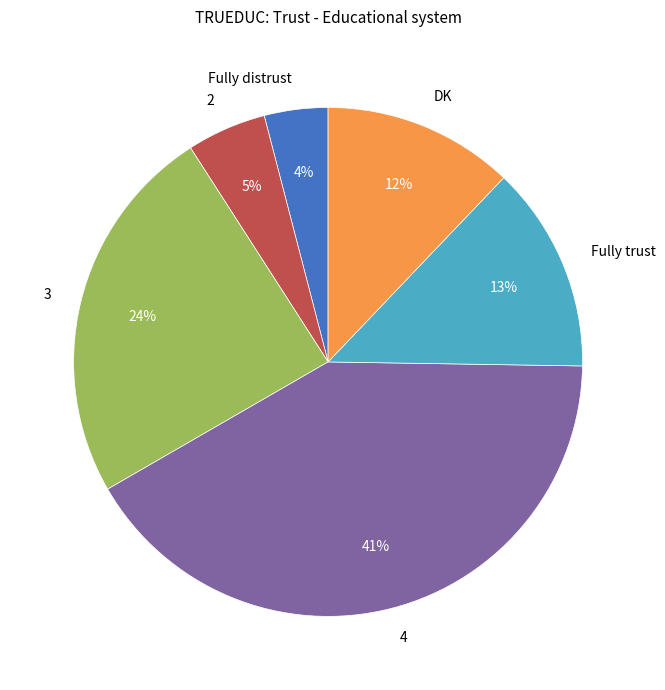

Do 3 and 2 together represent more than half of the pie?

No